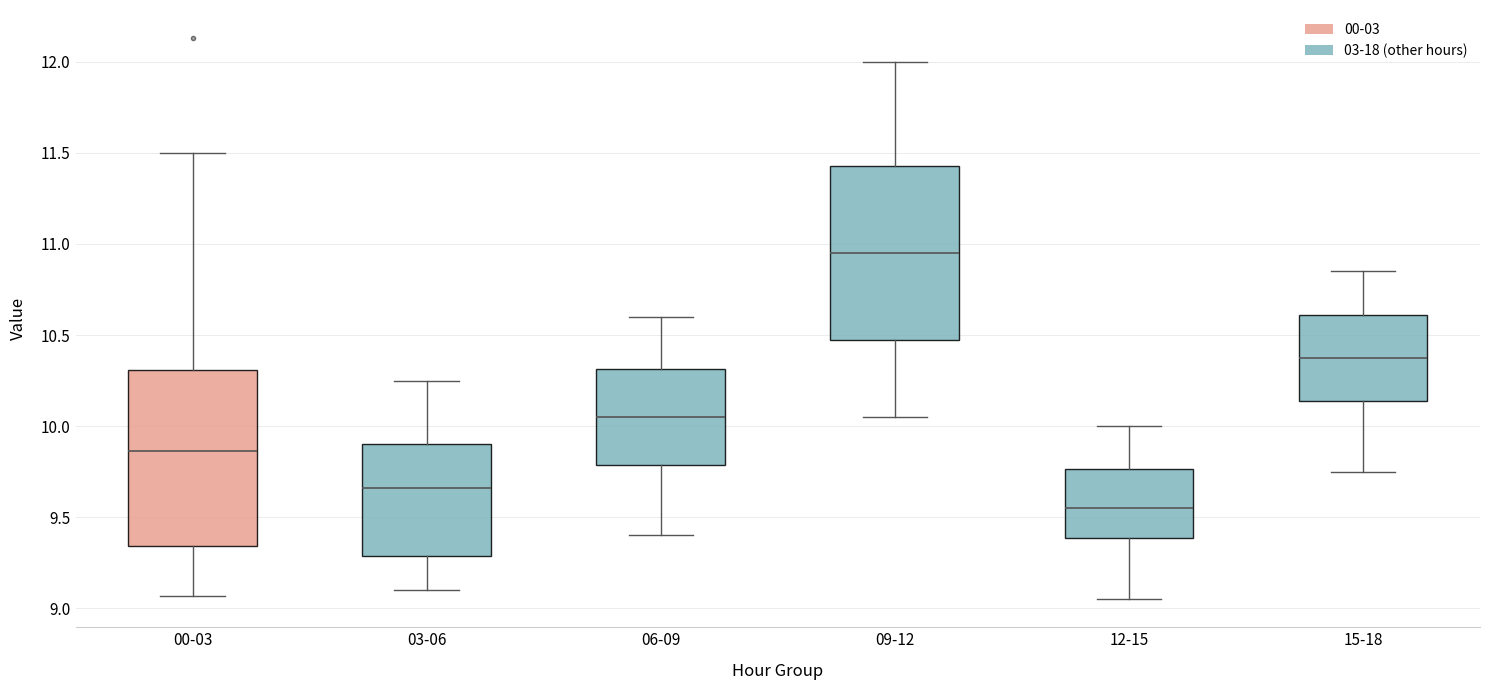

Where is the lower edge of the box for 03-06 on the y-axis? The values are not printed on the chart, so give them approximately, as read against the axis.

9.30